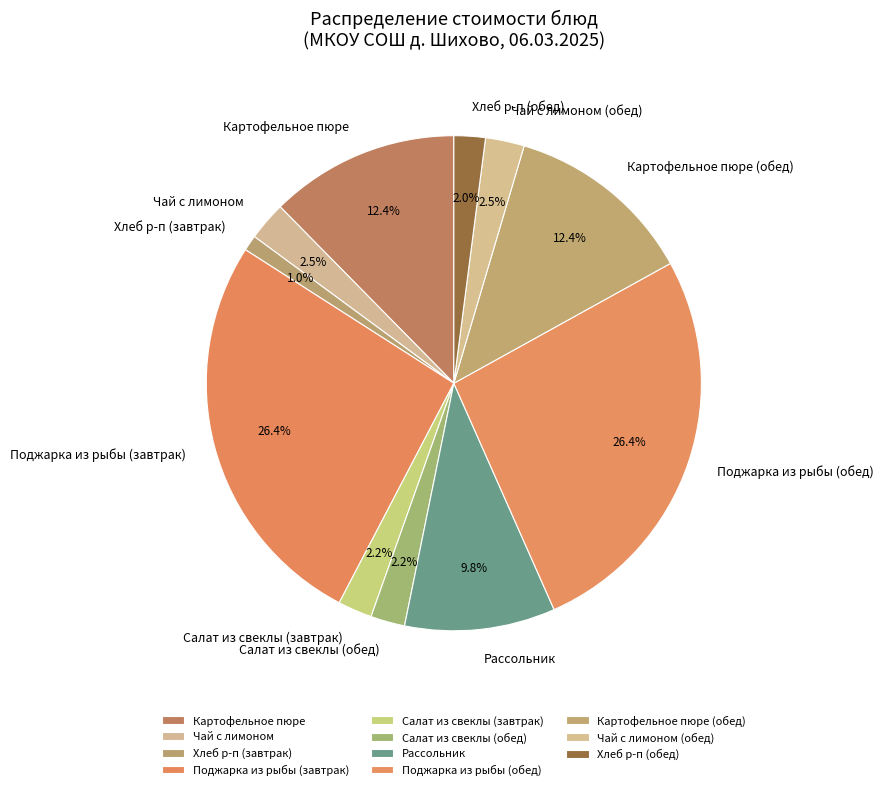

What is the ratio of the value at Картофельное пюре to the value at Картофельное пюре (обед)?

1.0